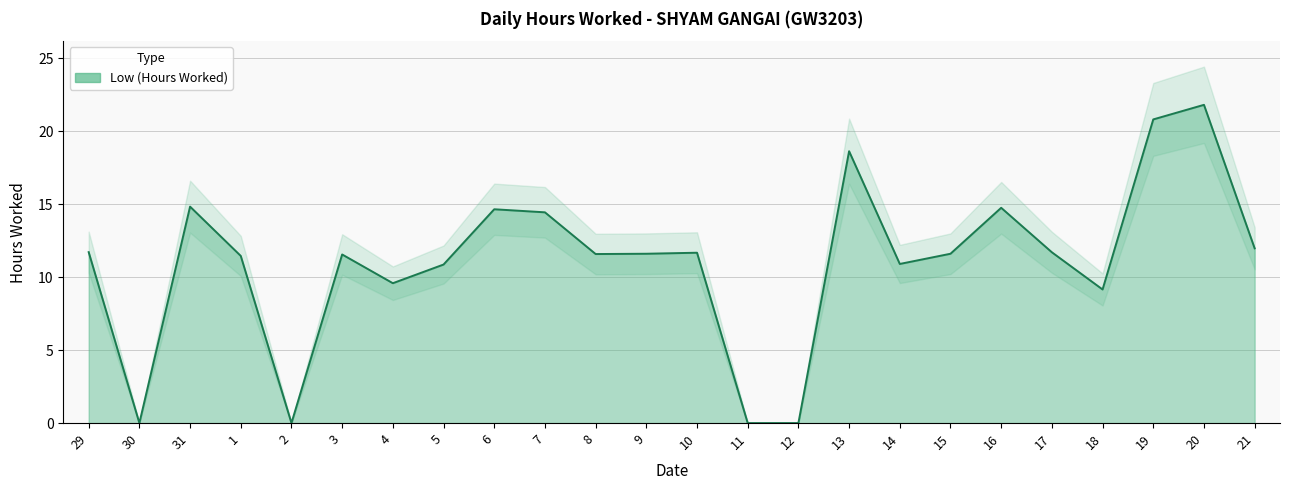

Reading left to right, list all the values displayed in this chart.

11.7	0.0	14.8	11.5	0.0	11.6	9.6	10.9	14.7	14.4	11.6	11.6	11.7	0.0	0.0	18.6	10.9	11.6	14.8	11.7	9.2	20.8	21.8	12.0